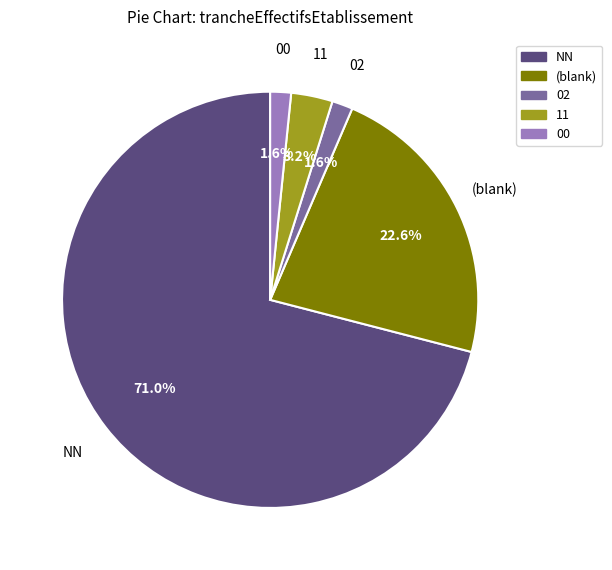

Is there any slice that represents more than half of the pie?

Yes